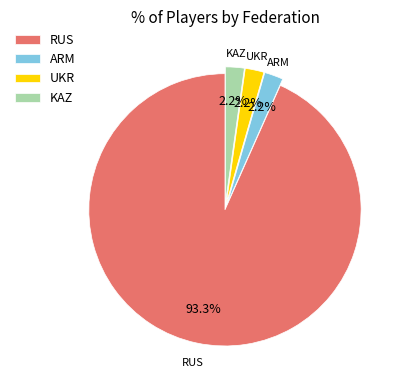

What percentage do ARM and KAZ together represent?

4.4%